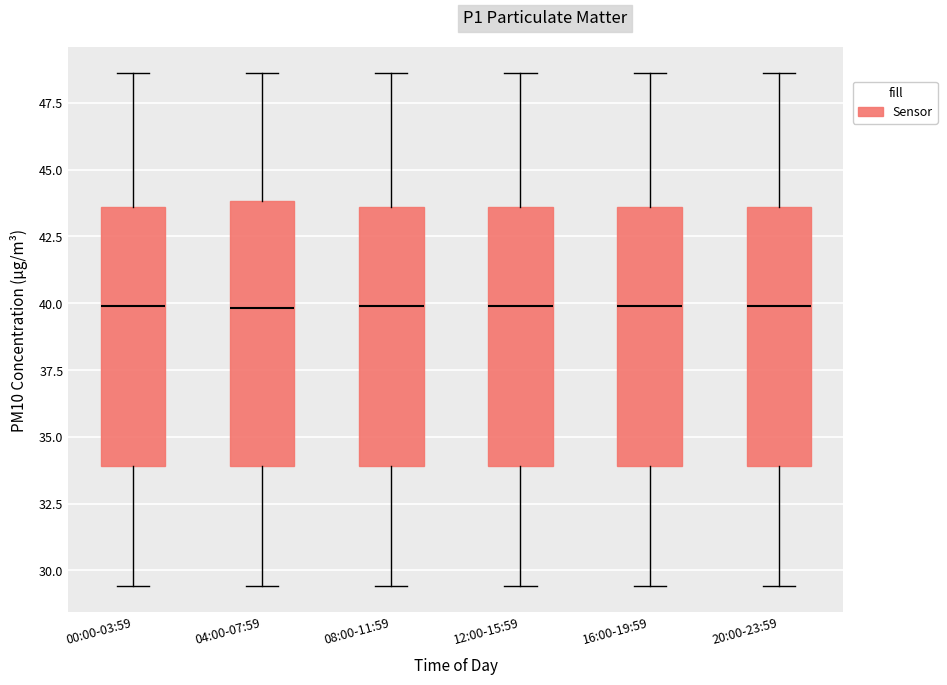

Reading left to right, transcribe this box plot: for each box, give where its median line is, the range the box spans, and where its two whiskers end, as read against the y-axis. The values are not printed on the chart, so give them approximately, as read against the axis.

00:00-03:59: median 40.0, box 34.0 to 43.5, whiskers 29.5 to 48.5
04:00-07:59: median 40.0, box 34.0 to 44.0, whiskers 29.5 to 48.5
08:00-11:59: median 40.0, box 34.0 to 43.5, whiskers 29.5 to 48.5
12:00-15:59: median 40.0, box 34.0 to 43.5, whiskers 29.5 to 48.5
16:00-19:59: median 40.0, box 34.0 to 43.5, whiskers 29.5 to 48.5
20:00-23:59: median 40.0, box 34.0 to 43.5, whiskers 29.5 to 48.5